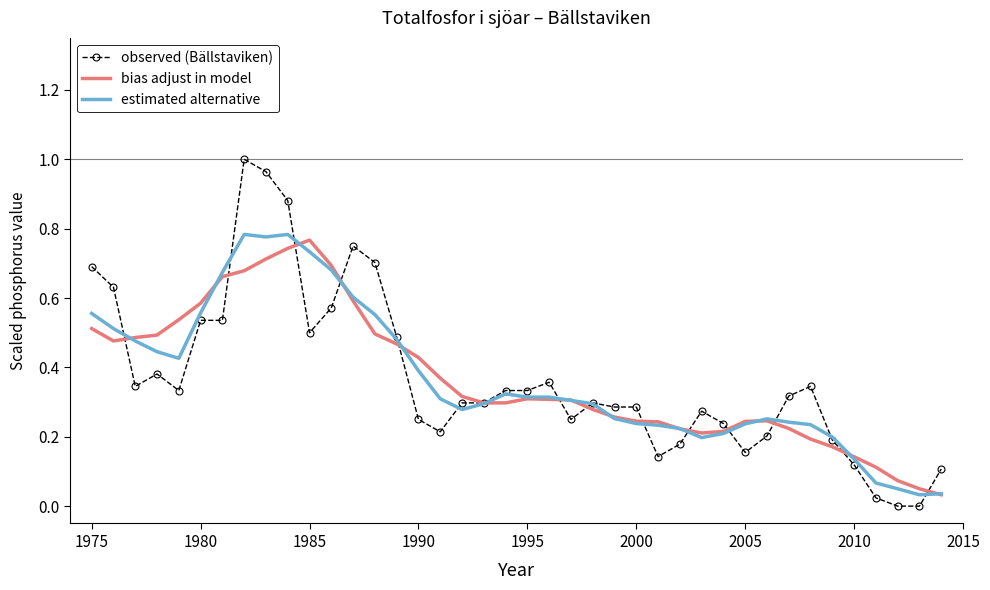

After their last crossing, which series has the higher values: estimated alternative or observed (Bällstaviken)?

observed (Bällstaviken)